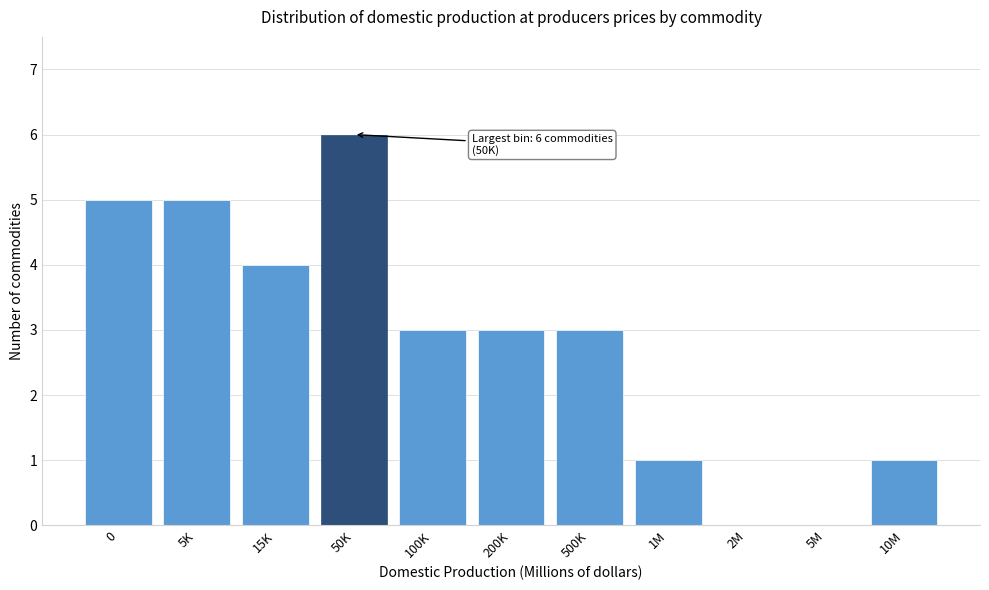

Reading left to right, transcribe all the data shown in this chart.

0=5	5K=5	15K=4	50K=6	100K=3	200K=3	500K=3	1M=1	2M=0	5M=0	10M=1